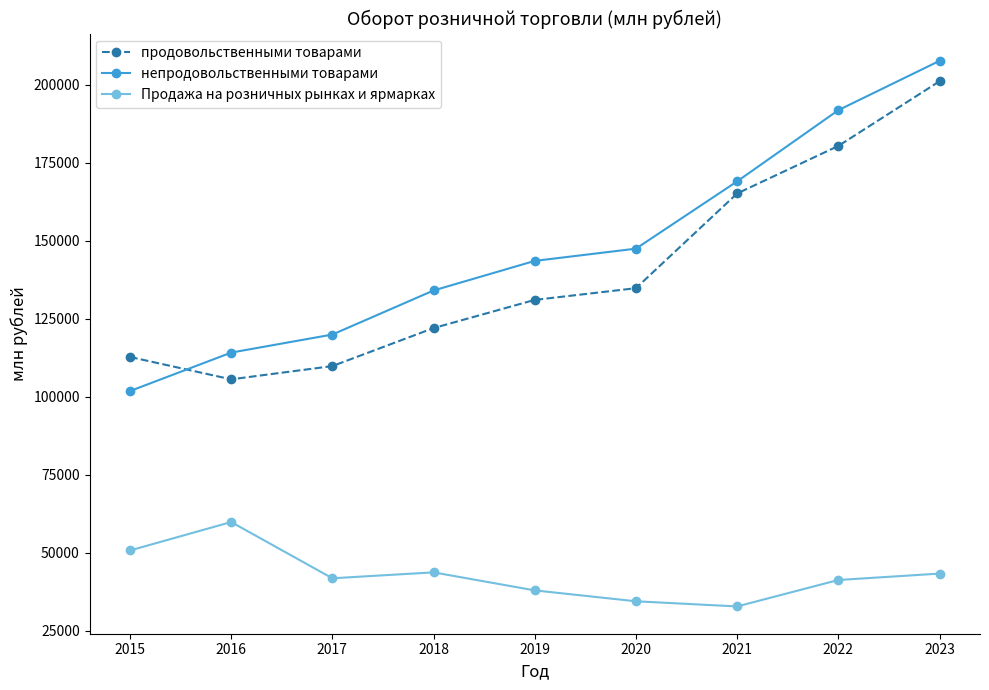

What is the spread (max minus min) of values at 2021?

136232.4